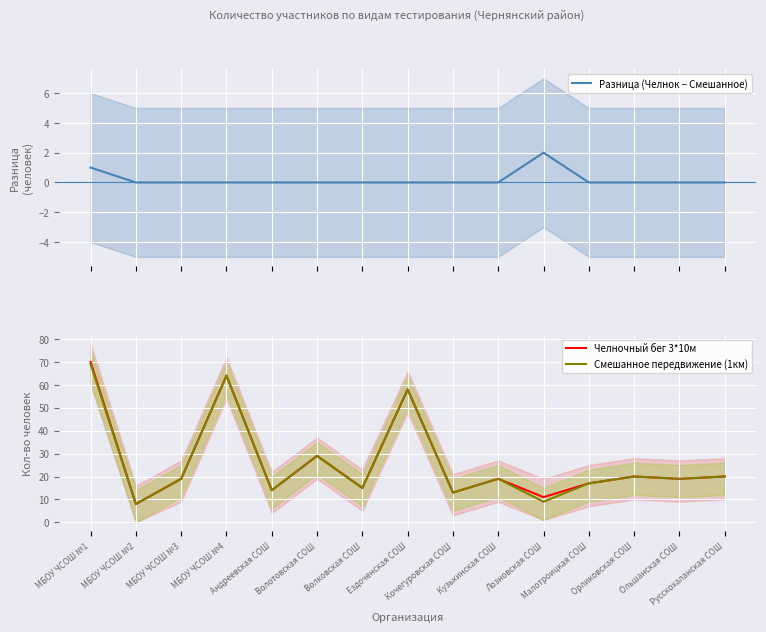

Is the value of Разница (Челнок − Смешанное) at МБОУ ЧСОШ №1 greater than the value of Смешанное передвижение (1км) at Андреевская СОШ?

No